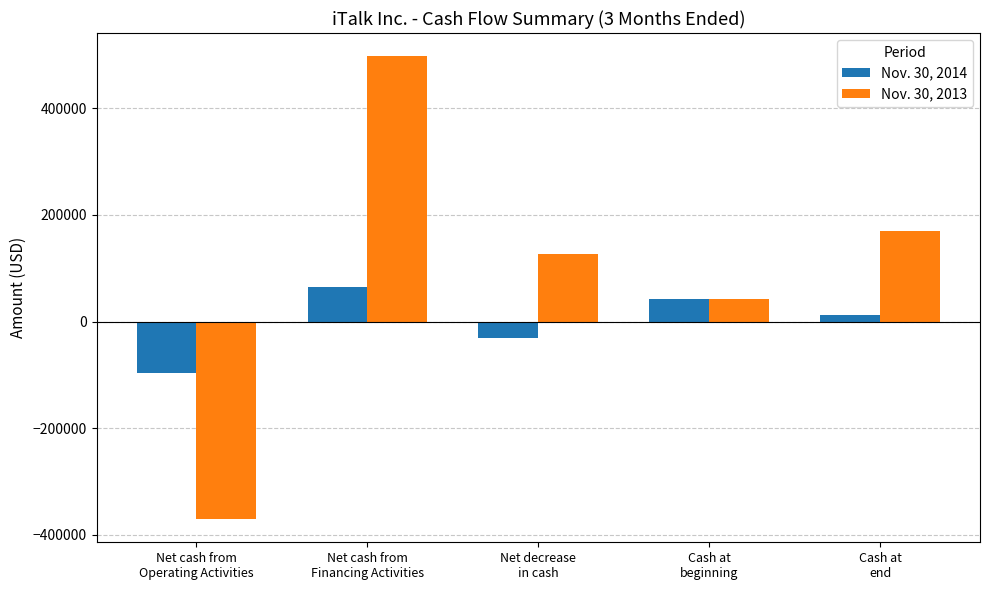

What is the sum of the Nov. 30, 2013 values at Net decrease
in cash and Cash at
beginning?

169482